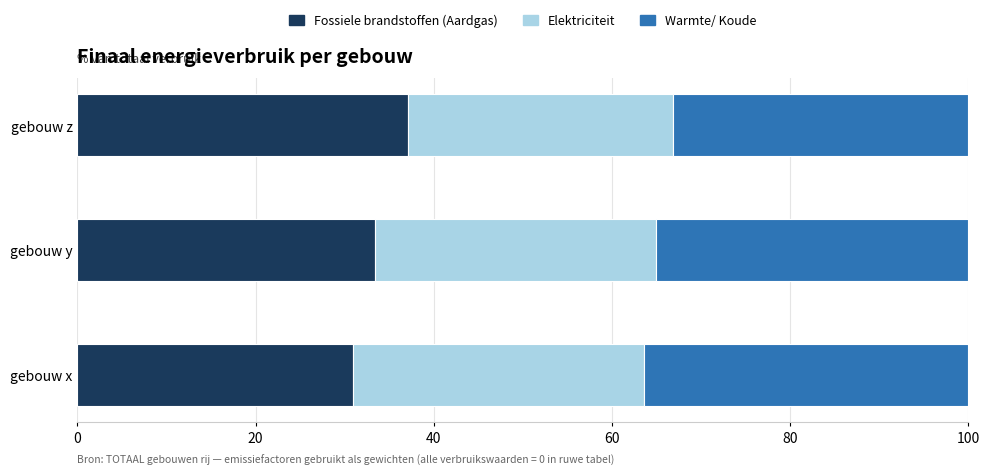

What is the total value across all series at gebouw z?

100.0